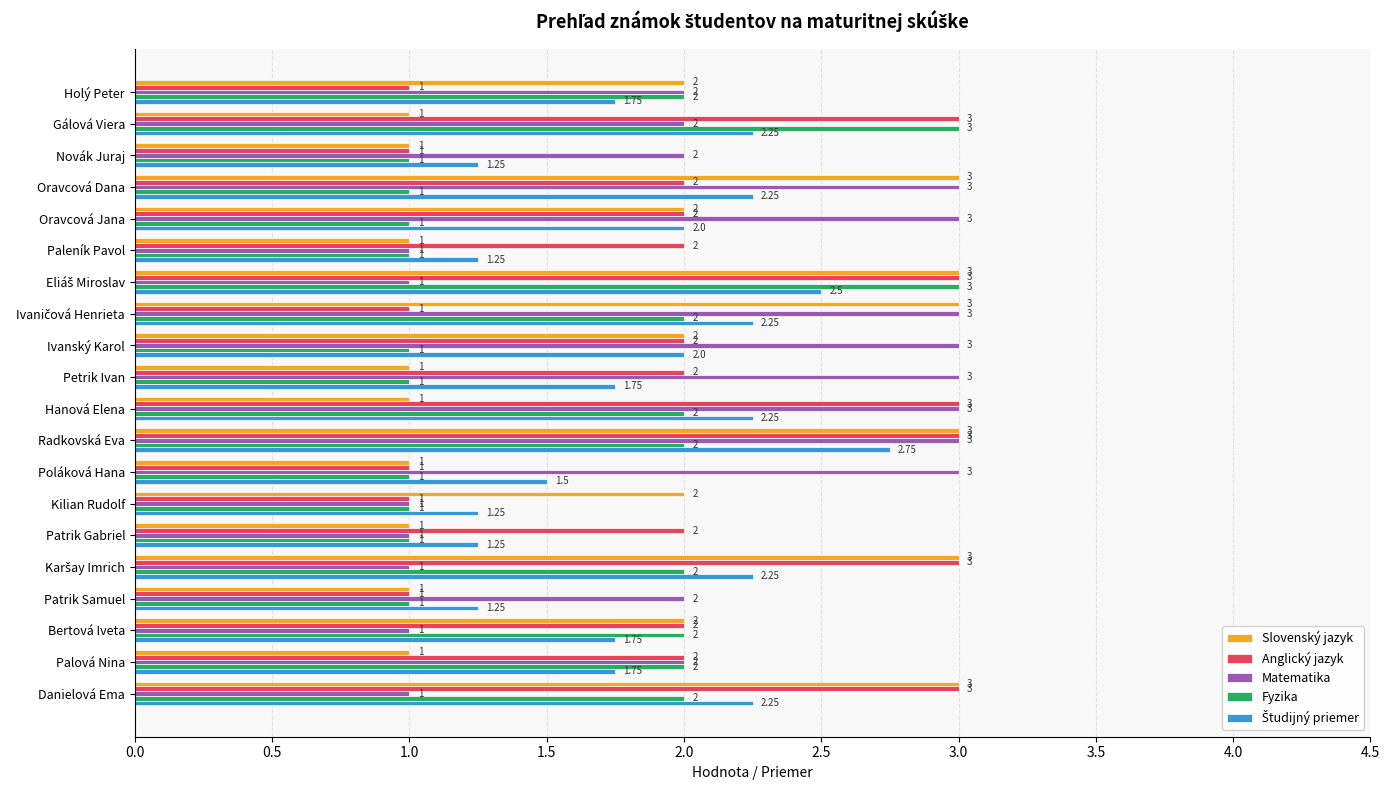

What is the difference between the maximum and minimum values in the Matematika series?

2.0